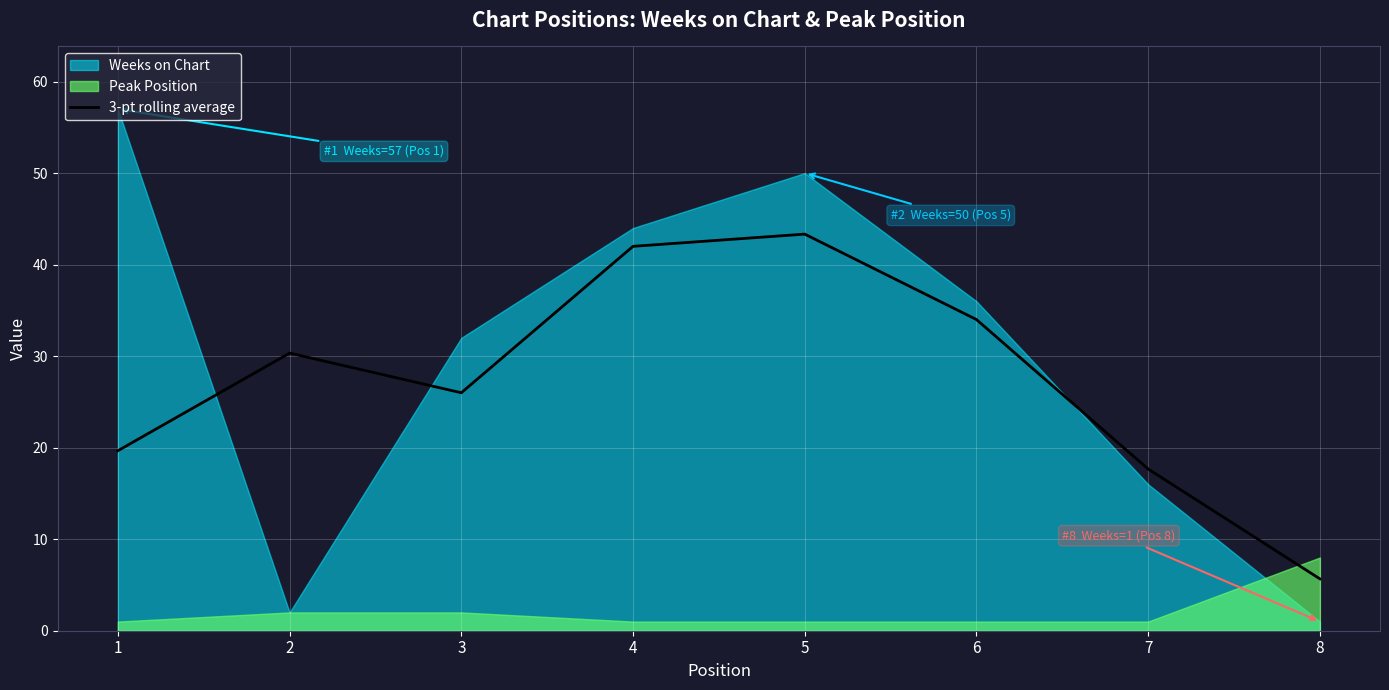

What is the change in value from 7 to 8?

-12.0